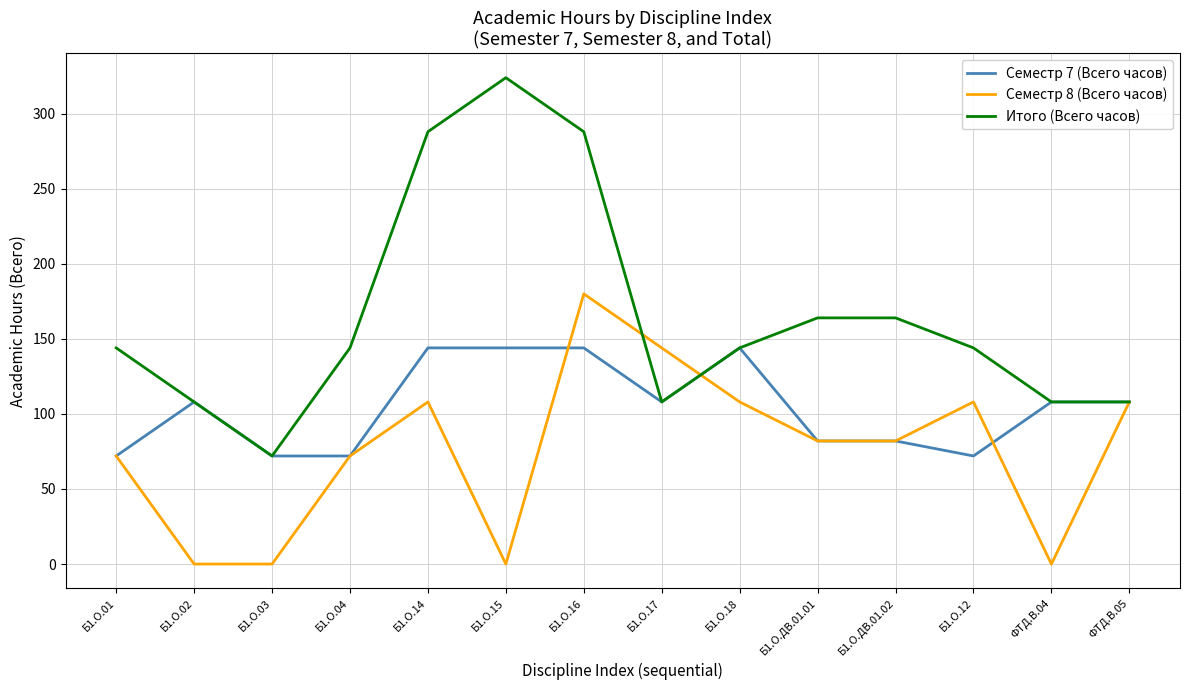

True or false: Итого (Всего часов) has a value of 164 at Б1.О.ДВ.01.02.

True